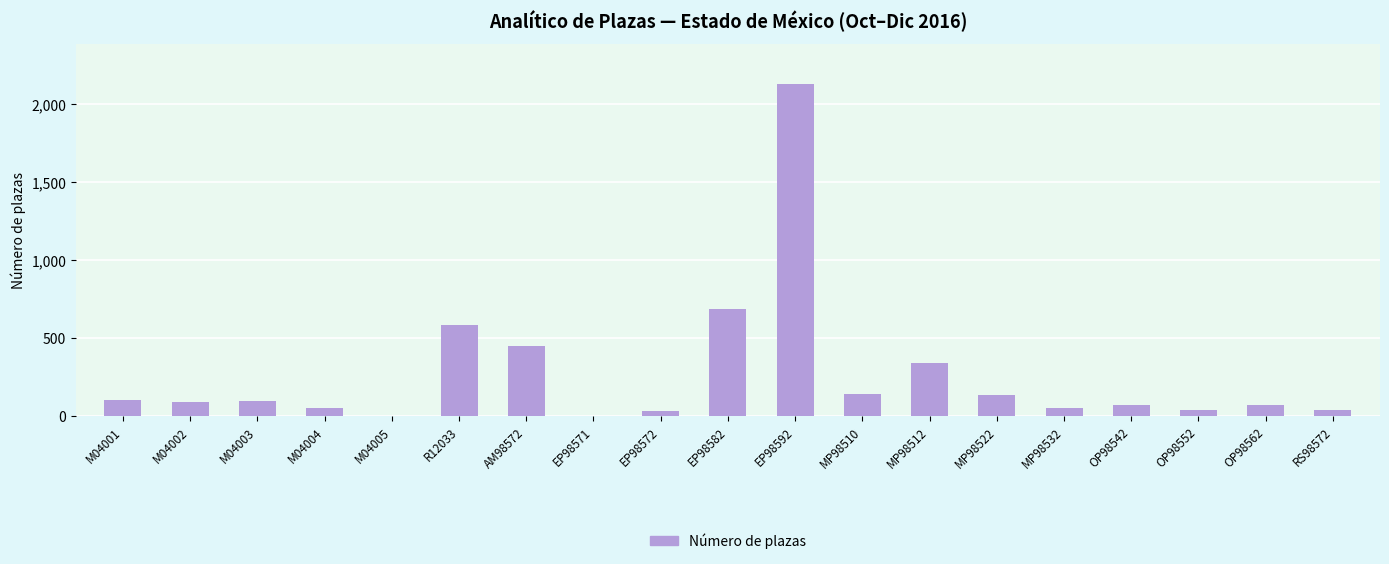

What is the sum of all values?

5114